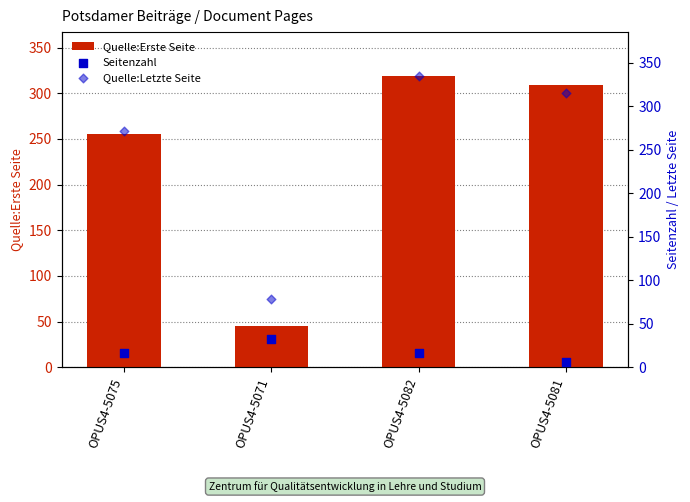

Which series reaches the minimum Y coordinate?

Seitenzahl